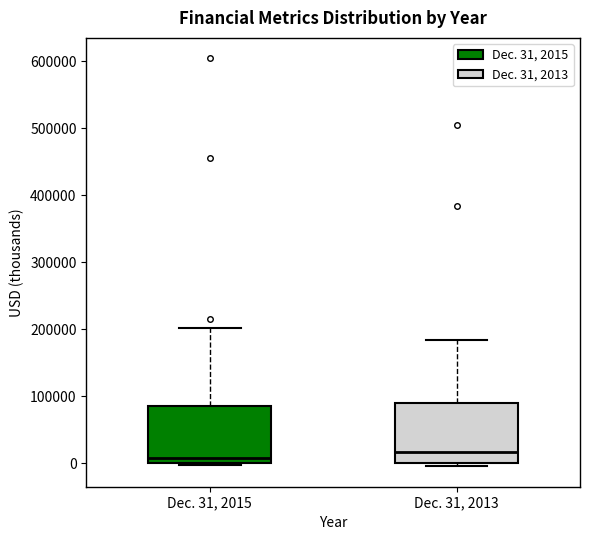

Reading left to right, read every box against the y-axis: the position of its median line, the range the box covers, and the ends of its whiskers. The values are not printed on the chart, so give them approximately, as read against the axis.

Dec. 31, 2015: median 10000, box 0 to 90000, whiskers 0 to 200000
Dec. 31, 2013: median 20000, box 0 to 90000, whiskers 0 (just below the box's lower edge) to 180000